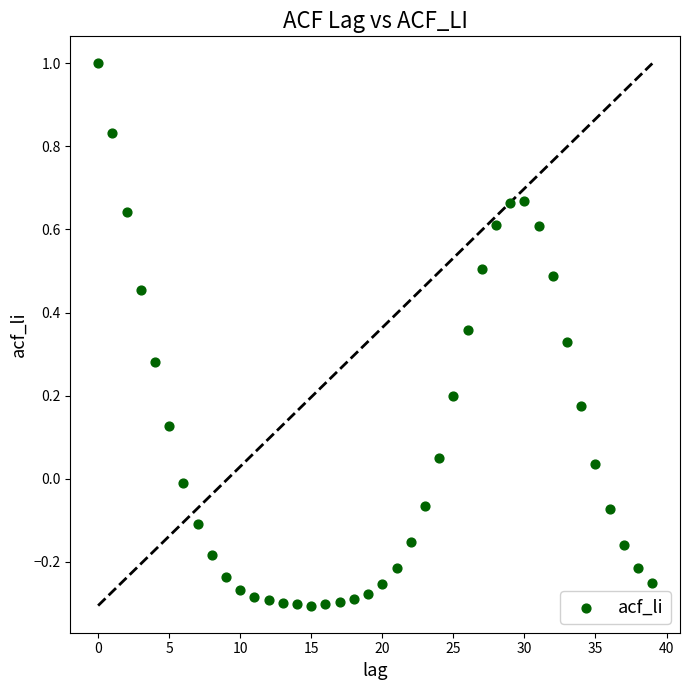

What is the range of Y values (max minus min)?

1.3